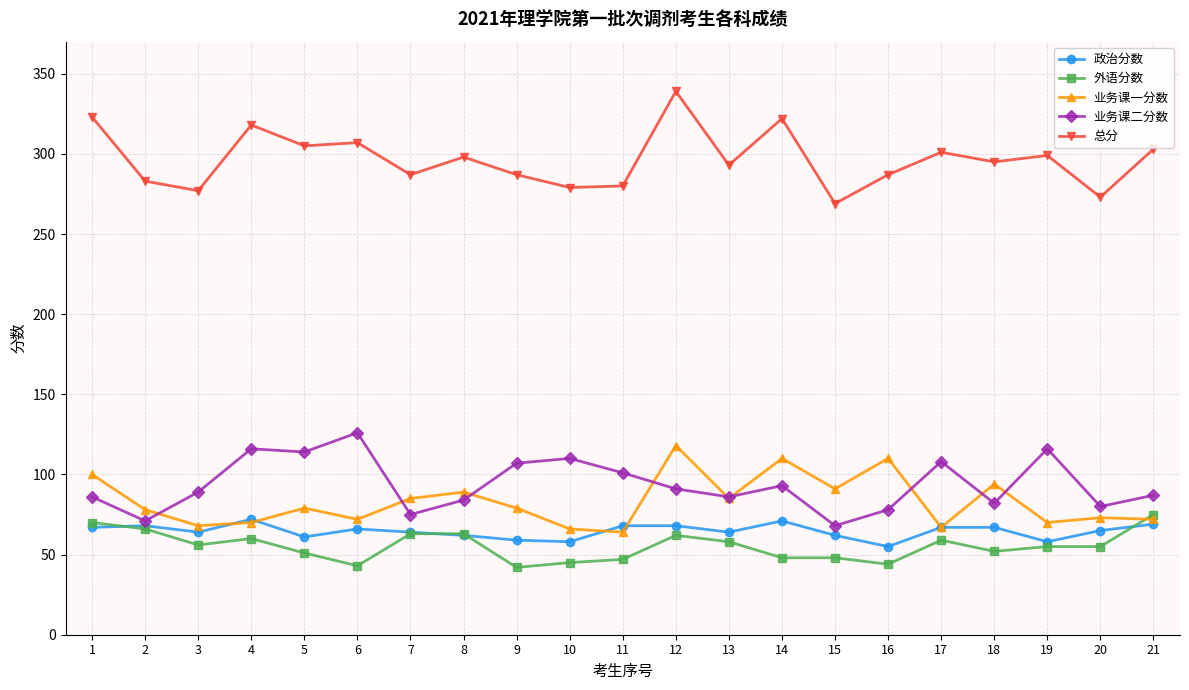

What is the spread (max minus min) of values at 17?

242